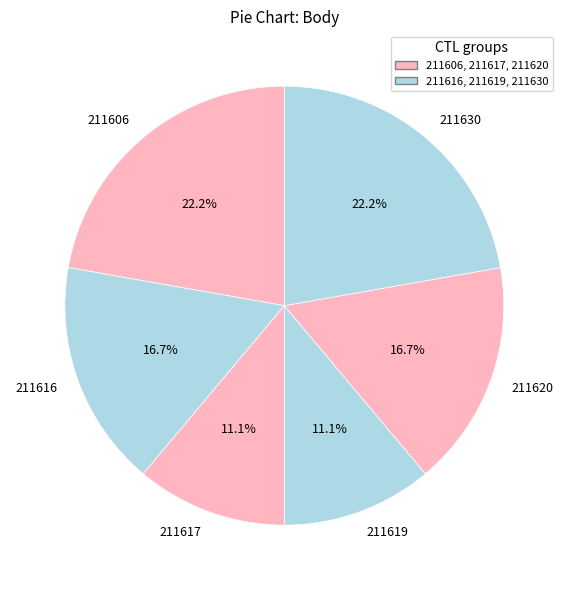

Is 211619 the majority of the pie?

No